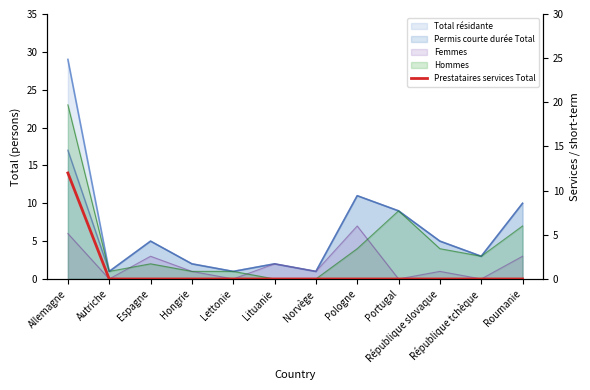

Reading right to left, extract all data points from this chart.

0	0	0	0	0	0	0	0	0	0	0	12